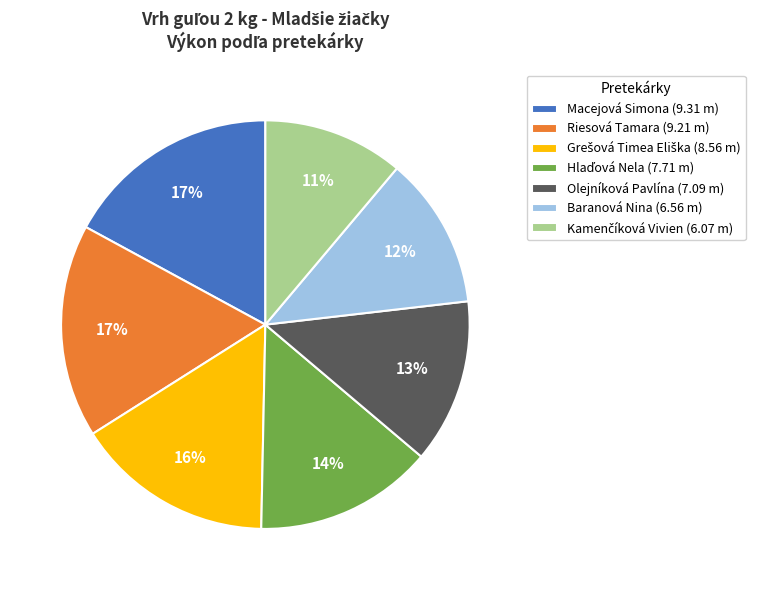

True or false: Macejová Simona (9.31 m) accounts for 3% of the total.

False